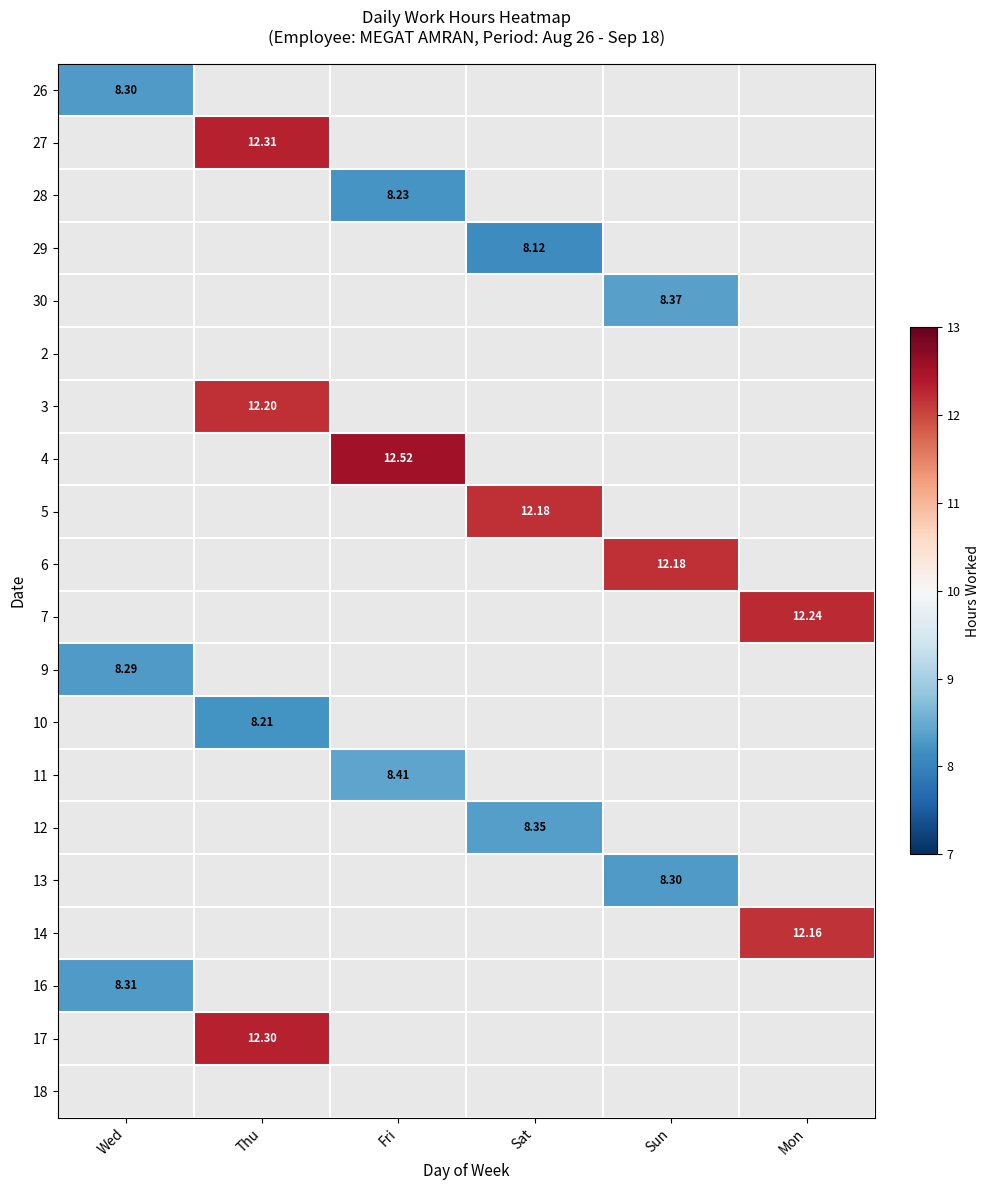

How many series are shown in this chart?

20